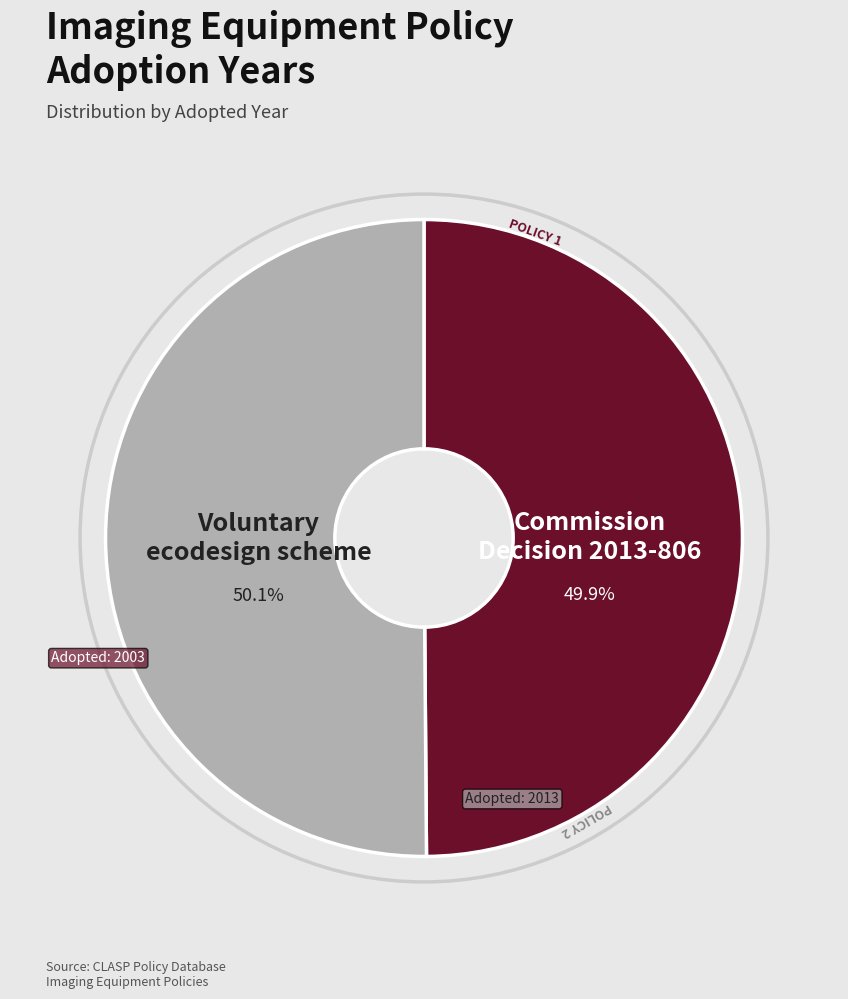

Does any single category account for the majority?

Yes